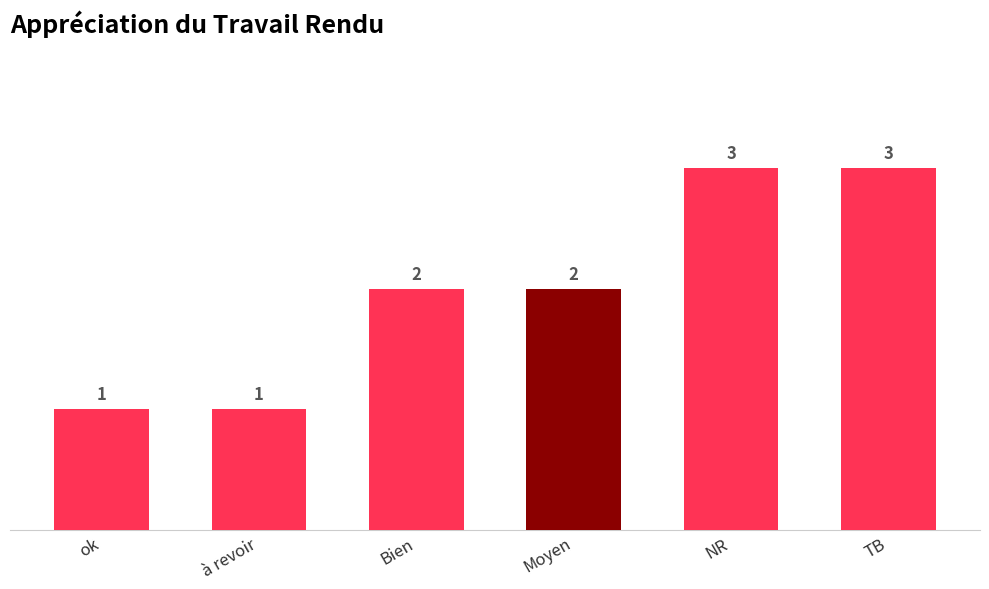

Is it true that the value at Moyen is 1?

False